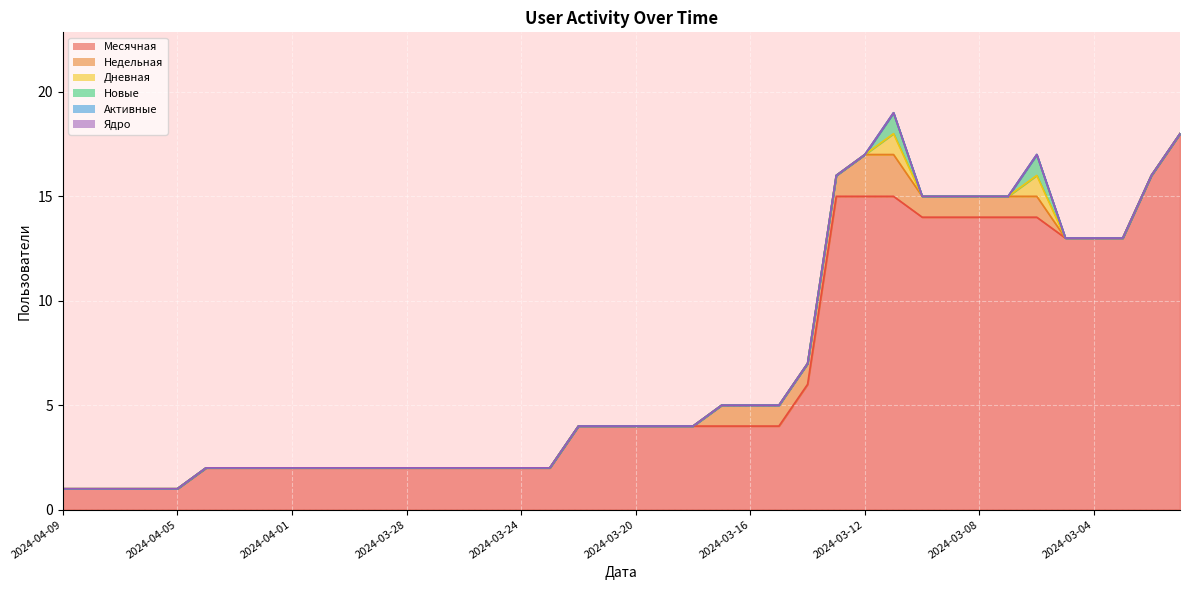

Is it true that Новые equals 0 at 2024-03-15?

True